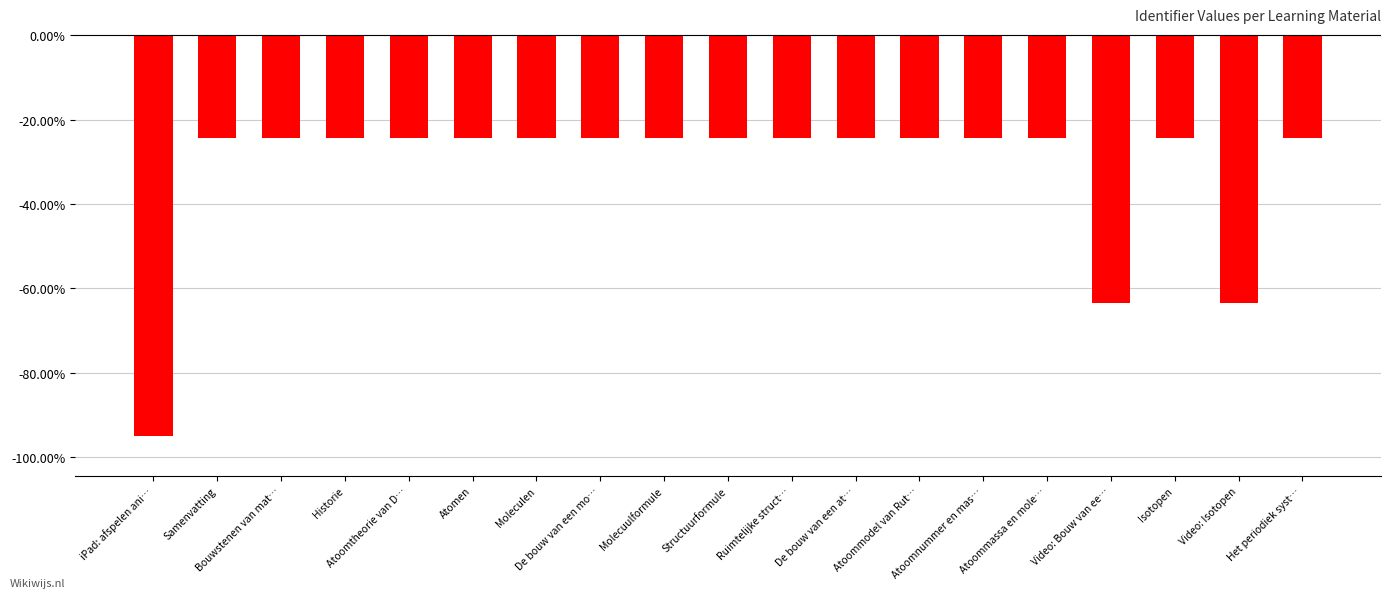

What is the maximum value shown in the chart?

-0.2